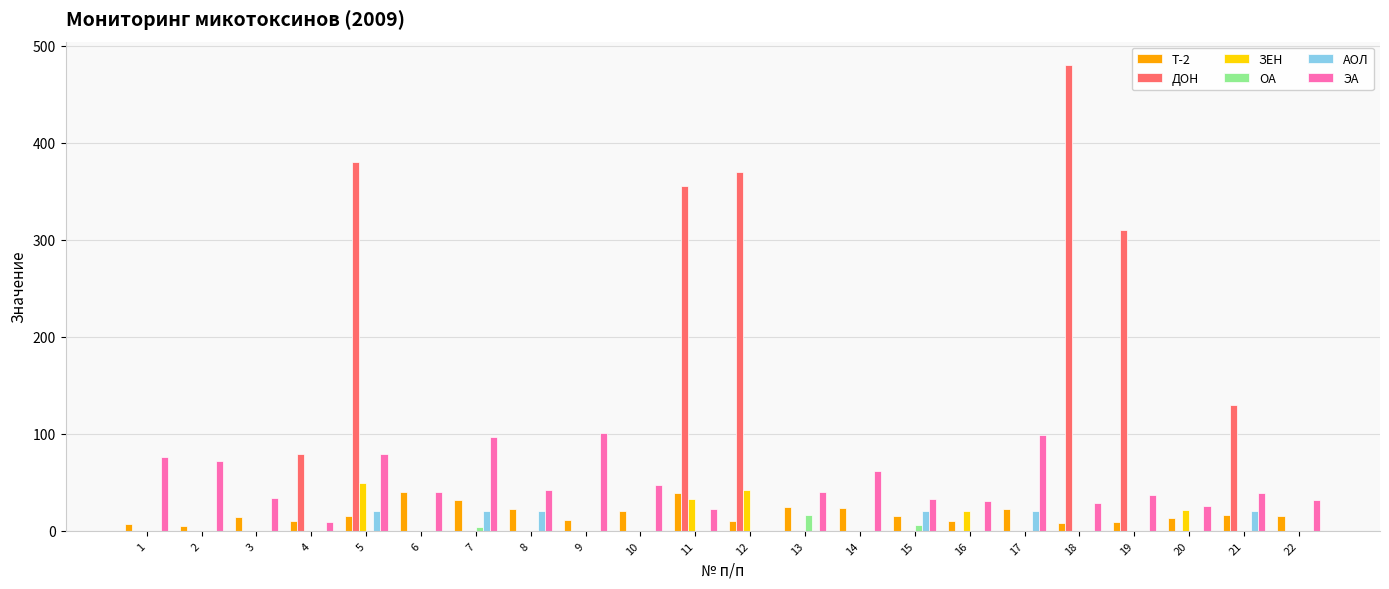

Which series has the largest total across all categories?

ДОН